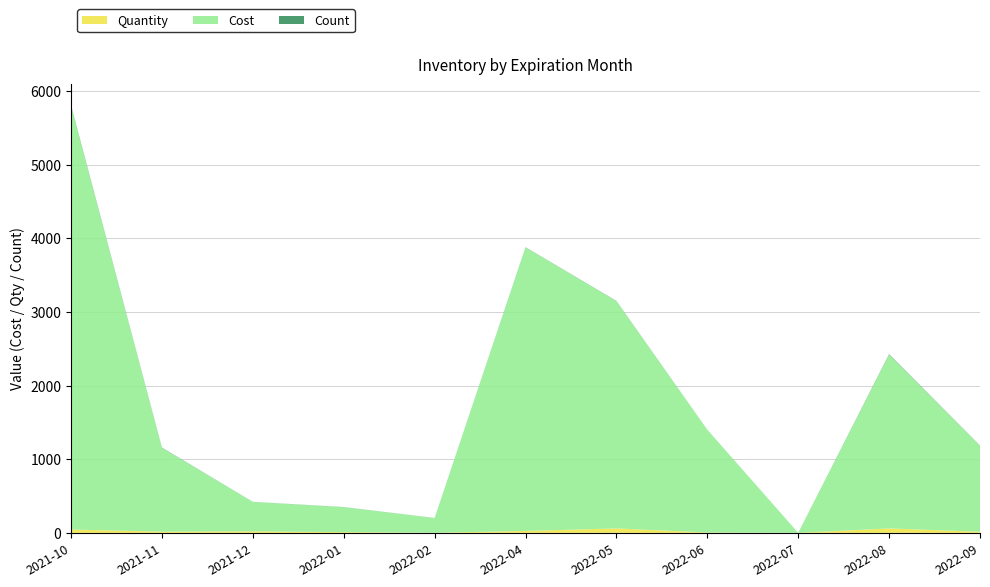

Reading left to right, transcribe all the data shown in this chart.

Quantity: 2021-10=45.0	2021-11=16.0	2021-12=20.0	2022-01=10.0	2022-02=1.0	2022-04=26.0	2022-05=60.0	2022-06=5.0	2022-07=0.0	2022-08=60.0	2022-09=15.0
Cost: 2021-10=5750.4	2021-11=1137.5	2021-12=400.0	2022-01=337.7	2022-02=199.7	2022-04=3849.0	2022-05=3086.0	2022-06=1393.8	2022-07=0.0	2022-08=2358.8	2022-09=1166.6
Count: 2021-10=10.0	2021-11=4.0	2021-12=1.0	2022-01=2.0	2022-02=1.0	2022-04=3.0	2022-05=3.0	2022-06=1.0	2022-07=0.0	2022-08=7.0	2022-09=3.0